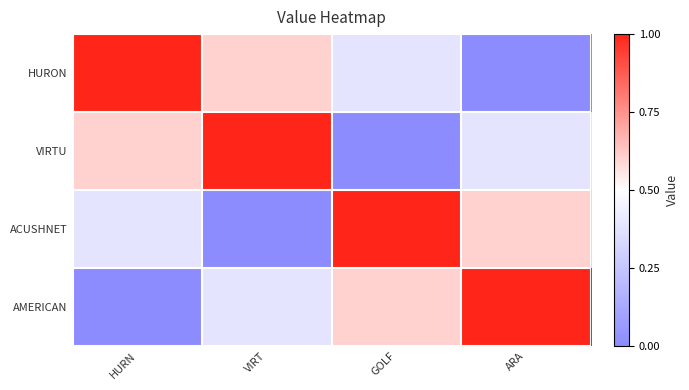

List the series in order of their peak value, lowest first.

HURON, VIRTU, ACUSHNET, AMERICAN